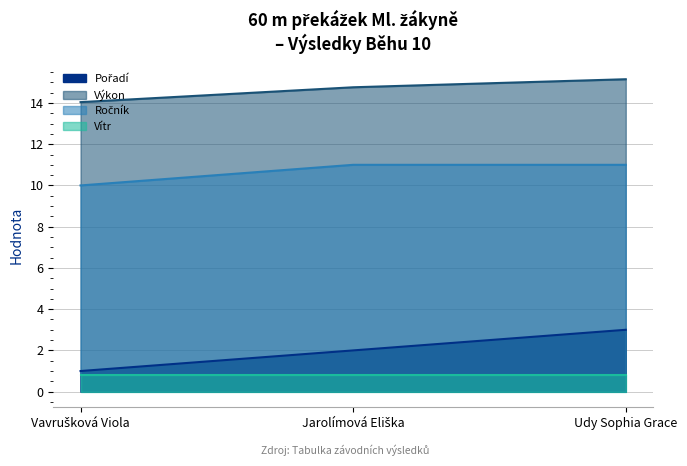

What is the label of the 1st point from the right?

Udy Sophia Grace